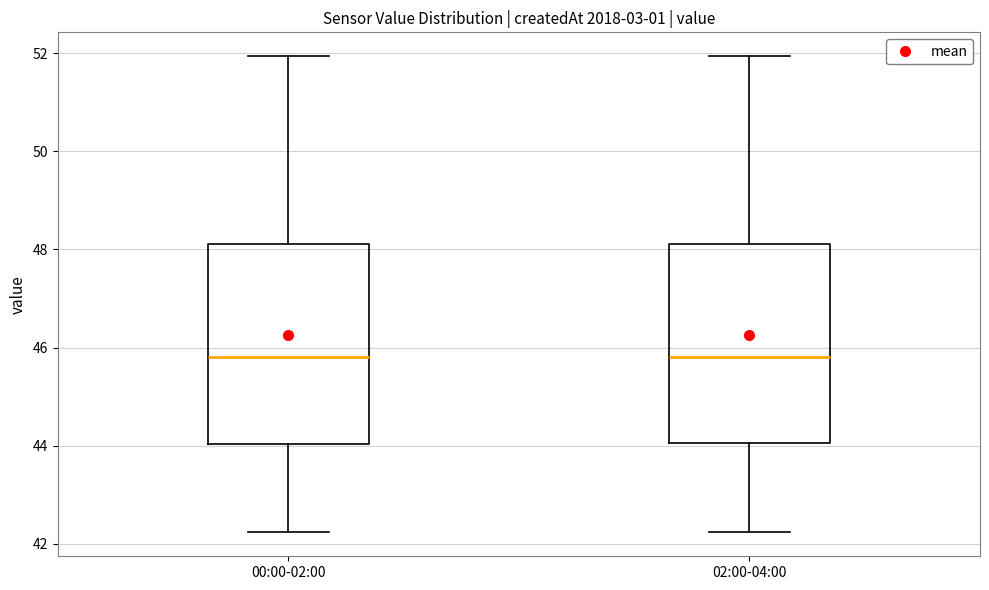

Reading left to right, read every box against the y-axis: the position of its median line, the range the box covers, and the ends of its whiskers. The values are not printed on the chart, so give them approximately, as read against the axis.

00:00-02:00: median 45.8, box 44.0 to 48.2, whiskers 42.2 to 52.0
02:00-04:00: median 45.8, box 44.0 to 48.2, whiskers 42.2 to 52.0